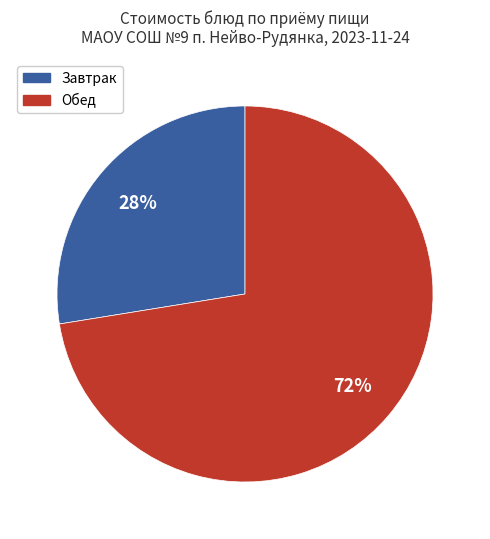

To the nearest percent, what is the average slice percentage?

50%